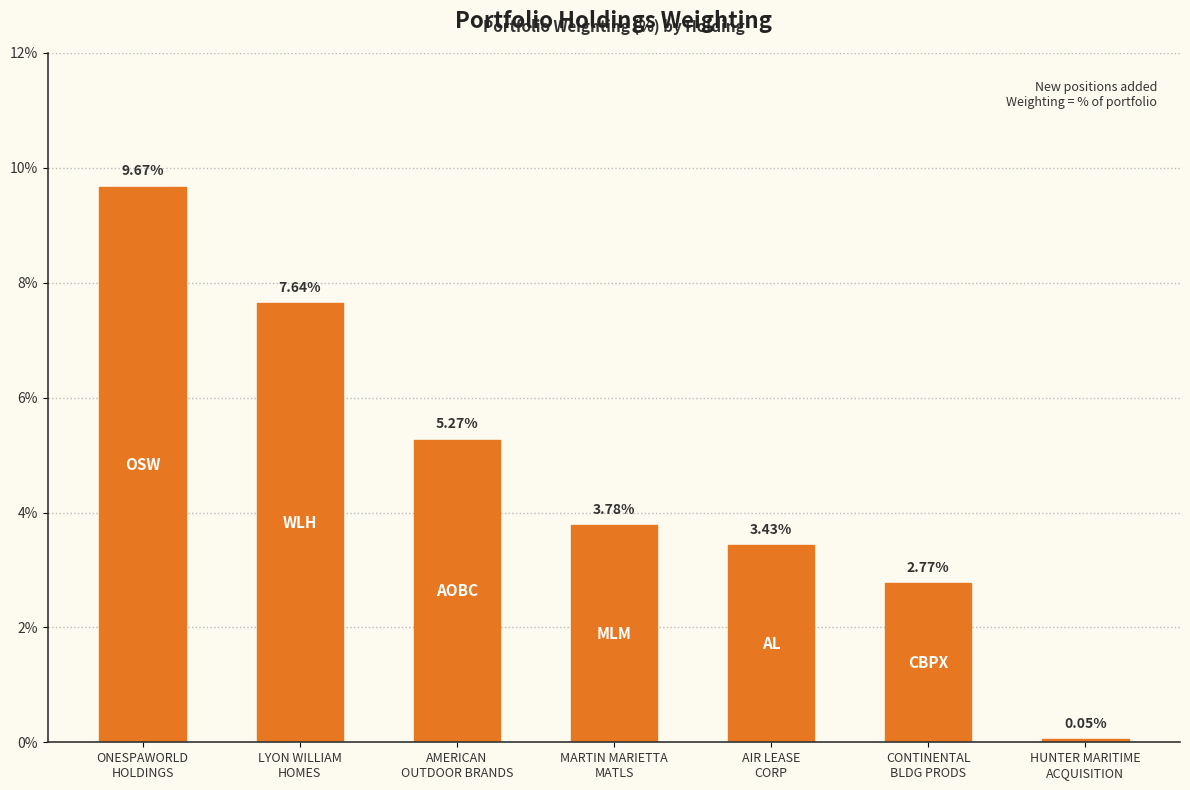

What is the difference between the maximum and minimum values?

9.6